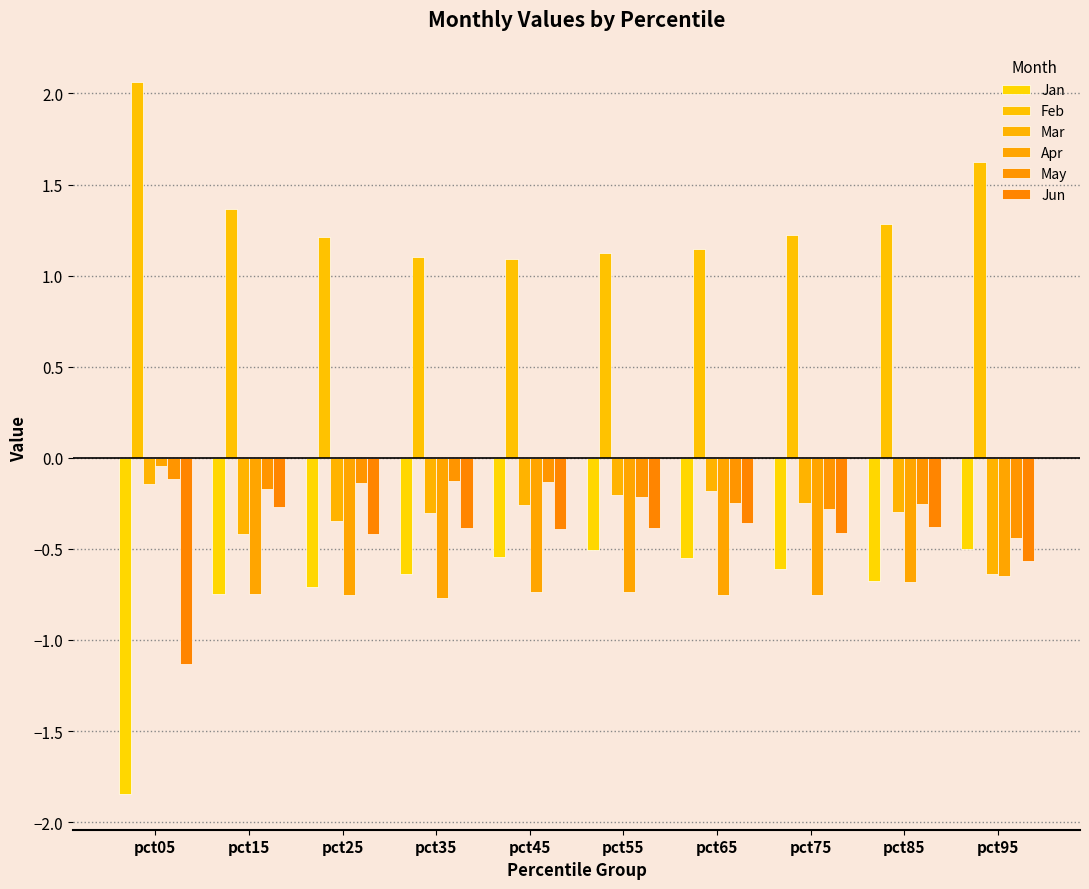

At which category is the sum across all series the highest?

pct55